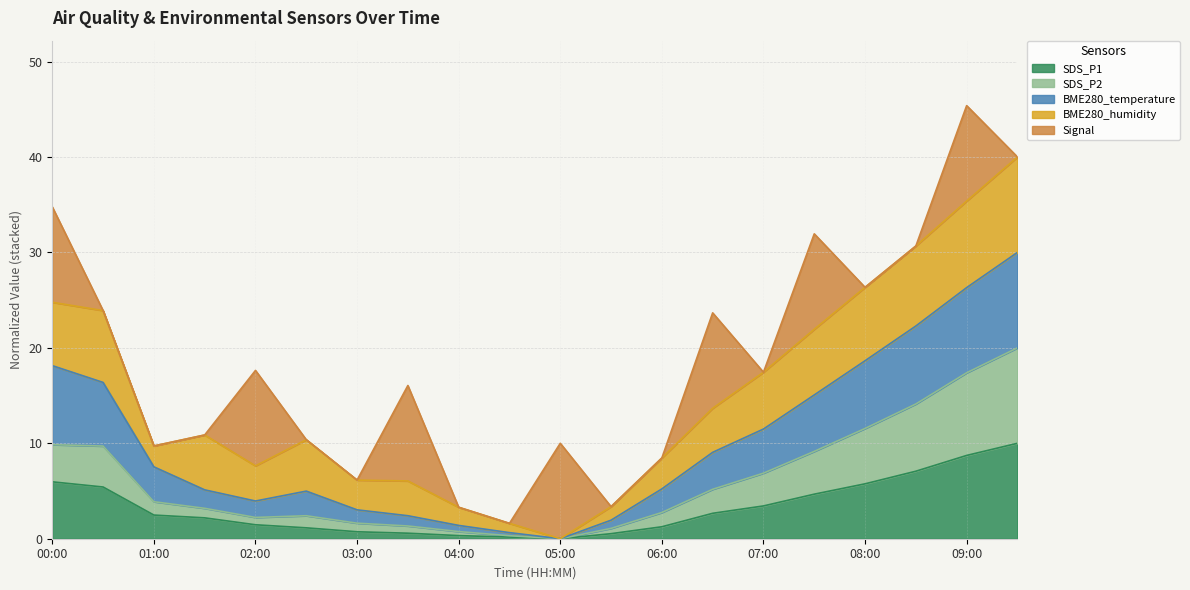

Is it true that SDS_P1 equals -4.1 at 05:00?

False